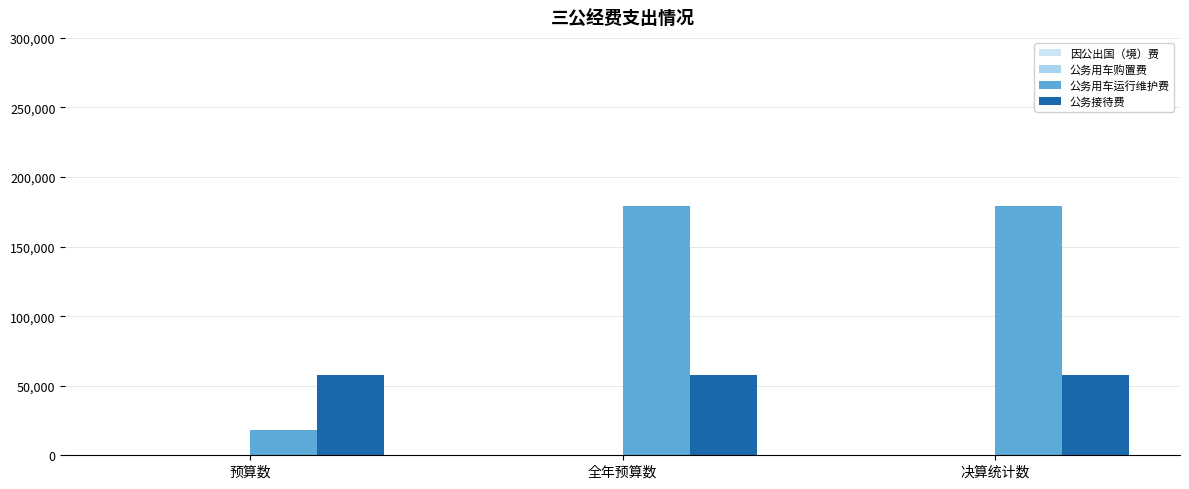

What is the label of the 1st bar from the right?

决算统计数